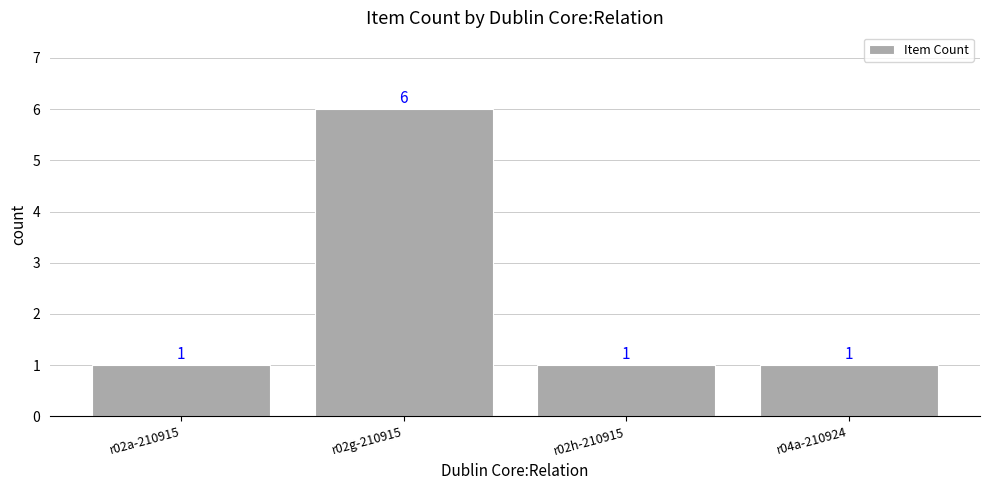

Which category has the highest value across all series?

r02g-210915